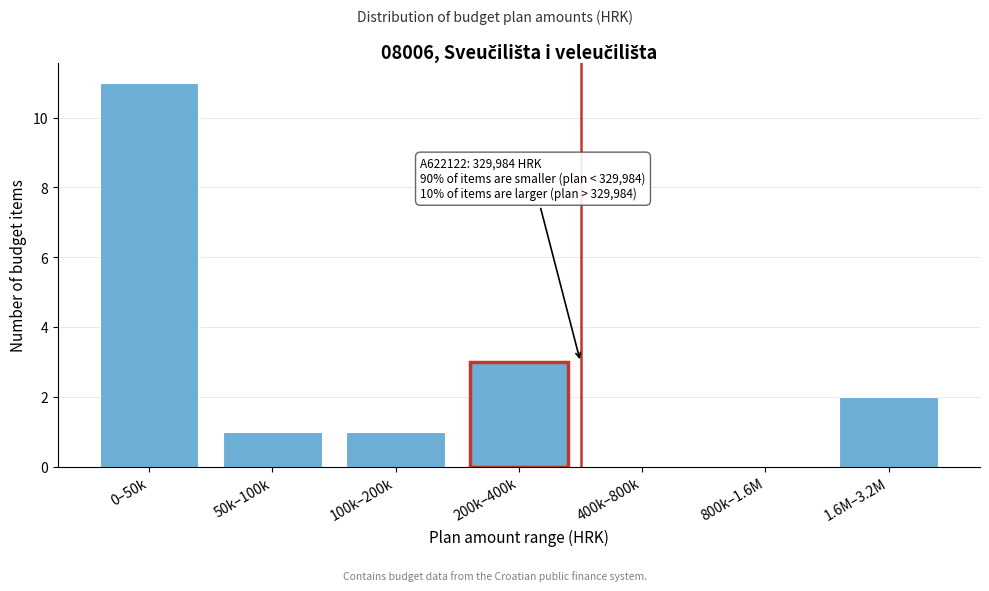

Reading left to right, list all the values displayed in this chart.

0–50k=11	50k–100k=1	100k–200k=1	200k–400k=3	400k–800k=0	800k–1.6M=0	1.6M–3.2M=2